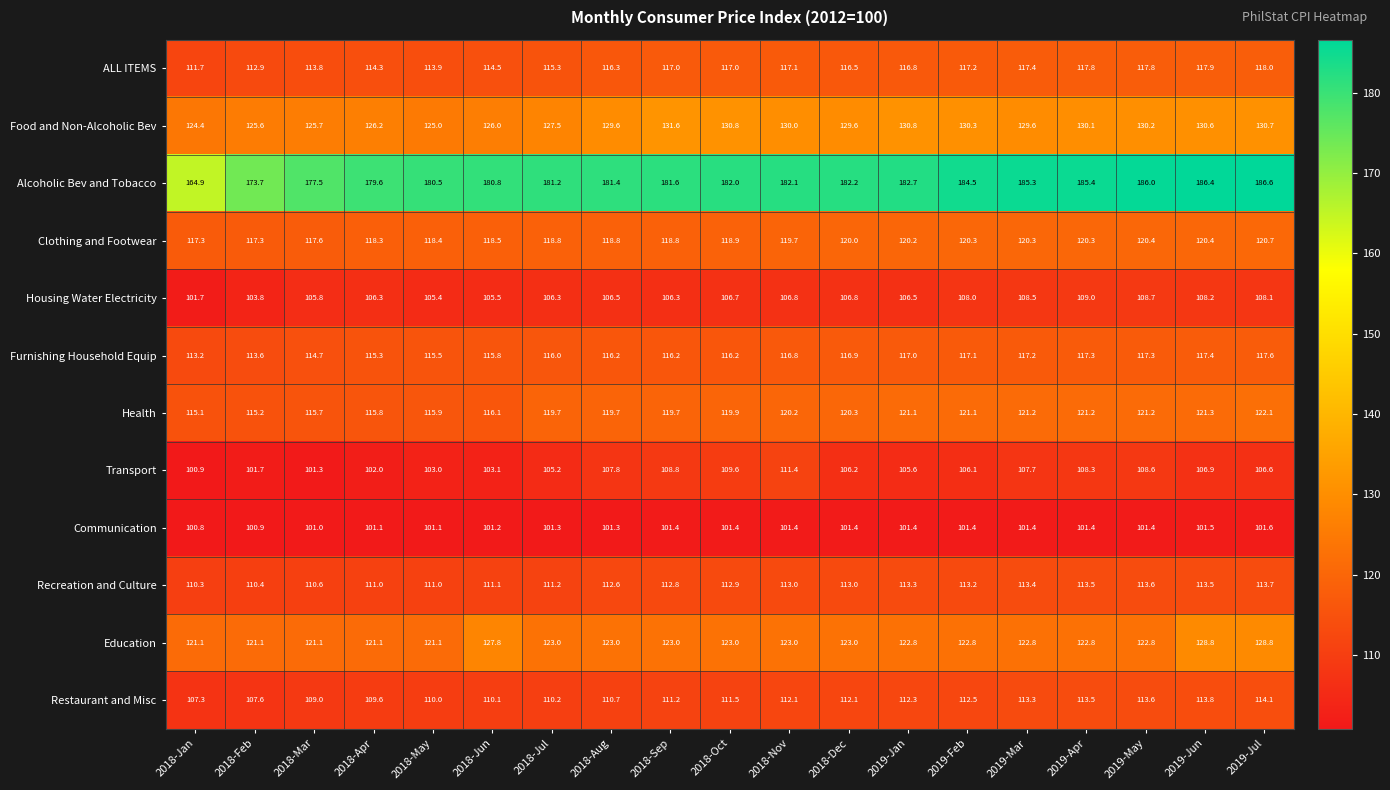

The value of Food and Non-Alcoholic Bev at 2018-Oct is 130.8. True or false?

True